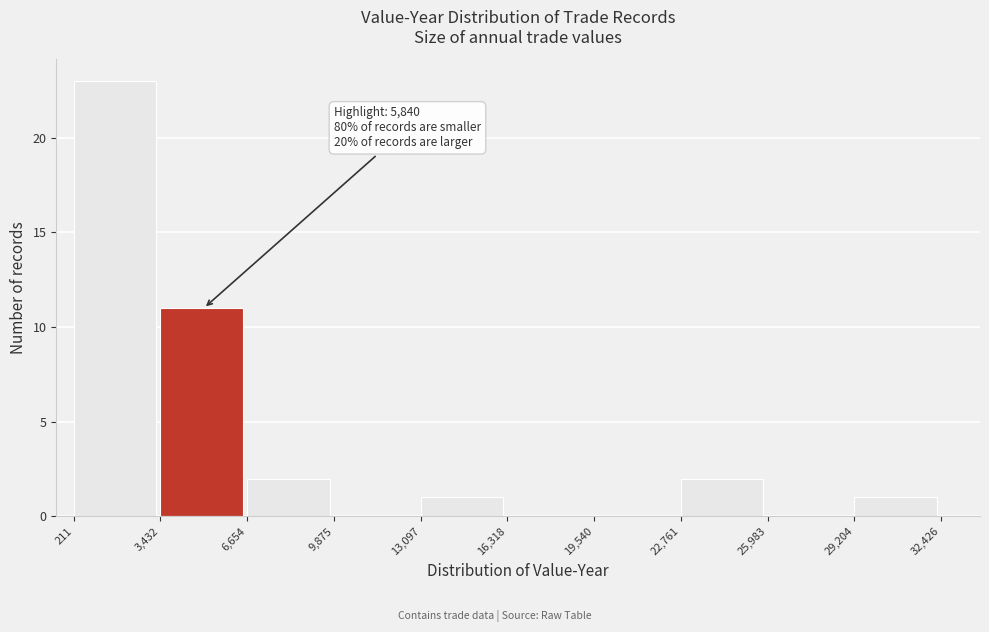

Over which range of the x-axis is the bar tallest?

211 to 3,432